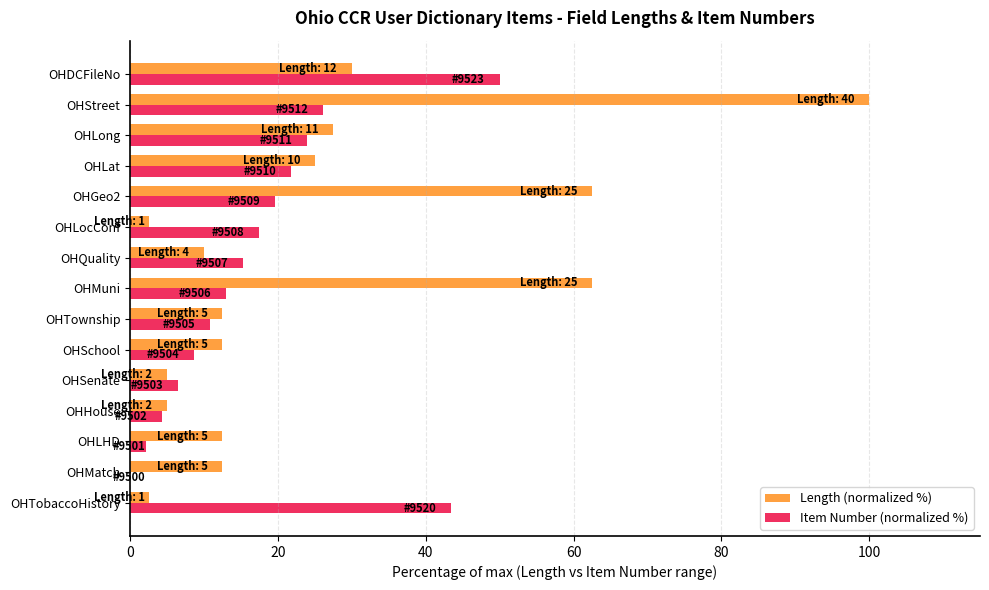

What is the highest value of the Item Number (normalized %) series?

50.0